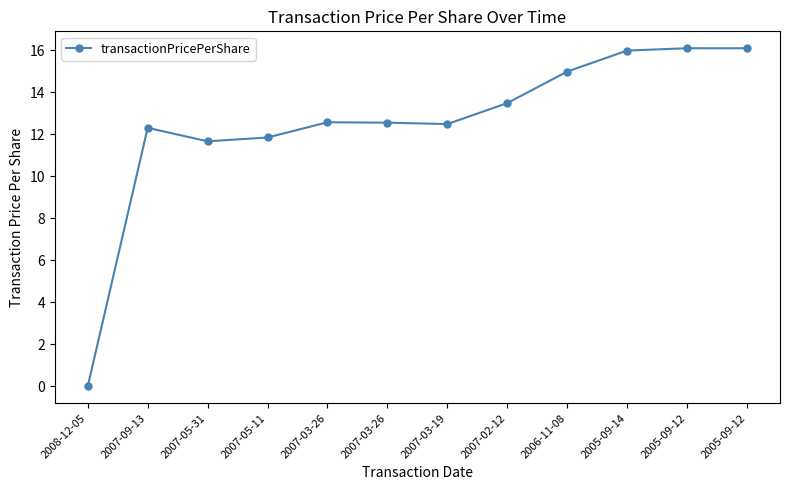

What is the maximum value shown in the chart?

16.1